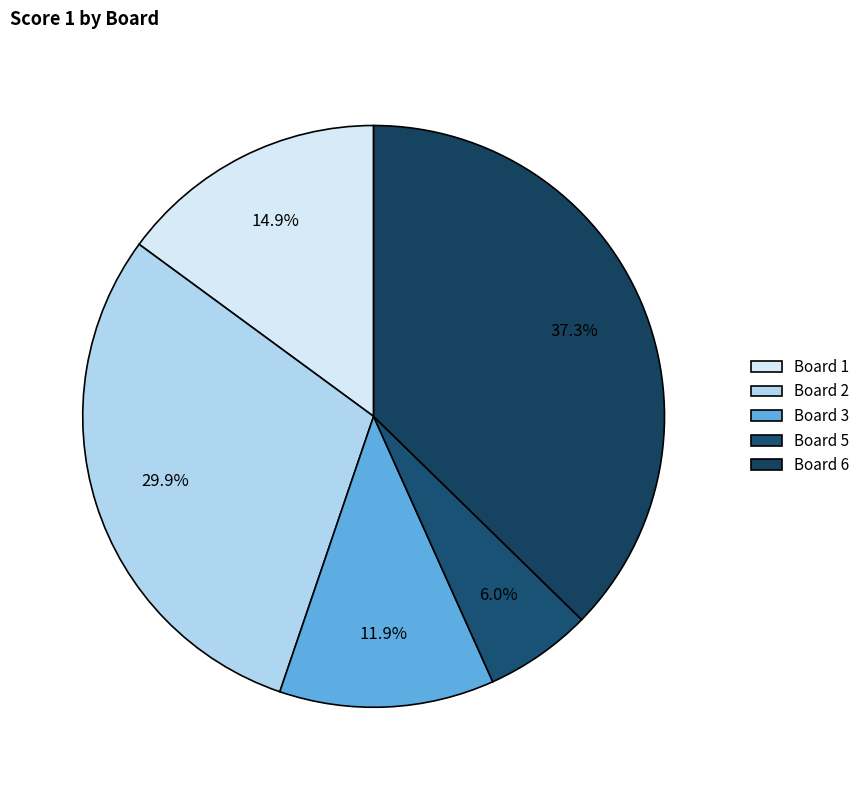

Is there a majority slice in this chart?

No